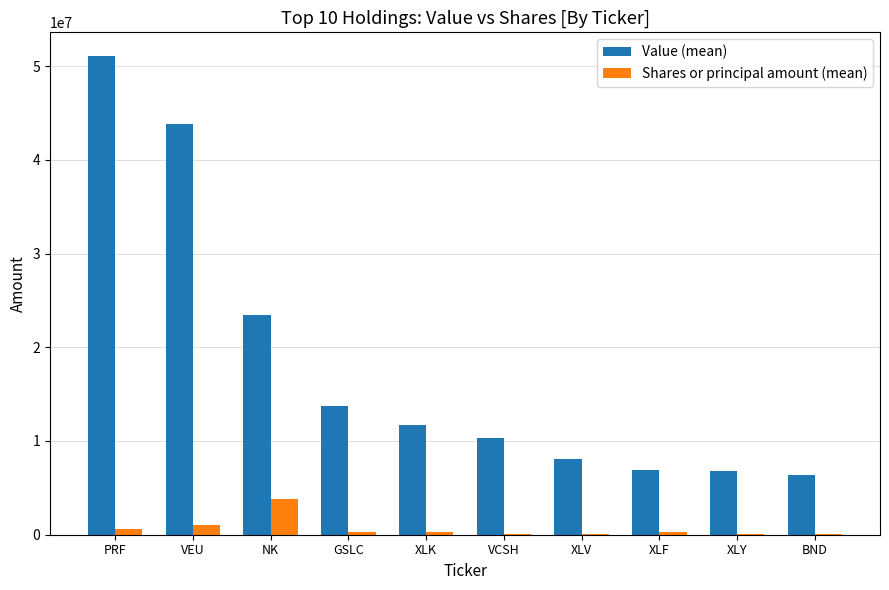

Are the bars grouped side by side (vs. stacked)?

Yes